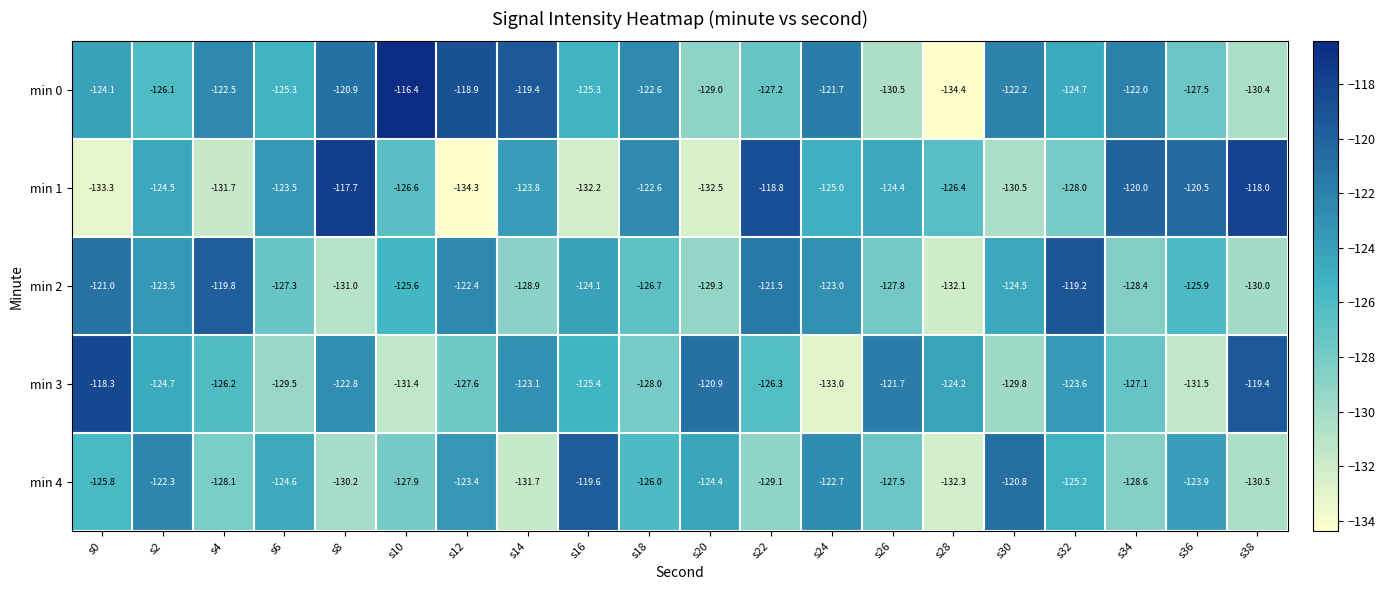

Which category has the highest value across all series?

s10